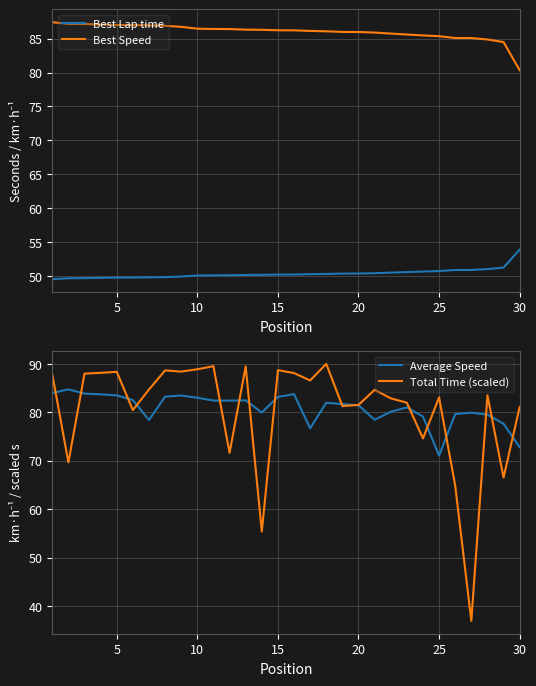

What is the greatest value displayed?

90.0